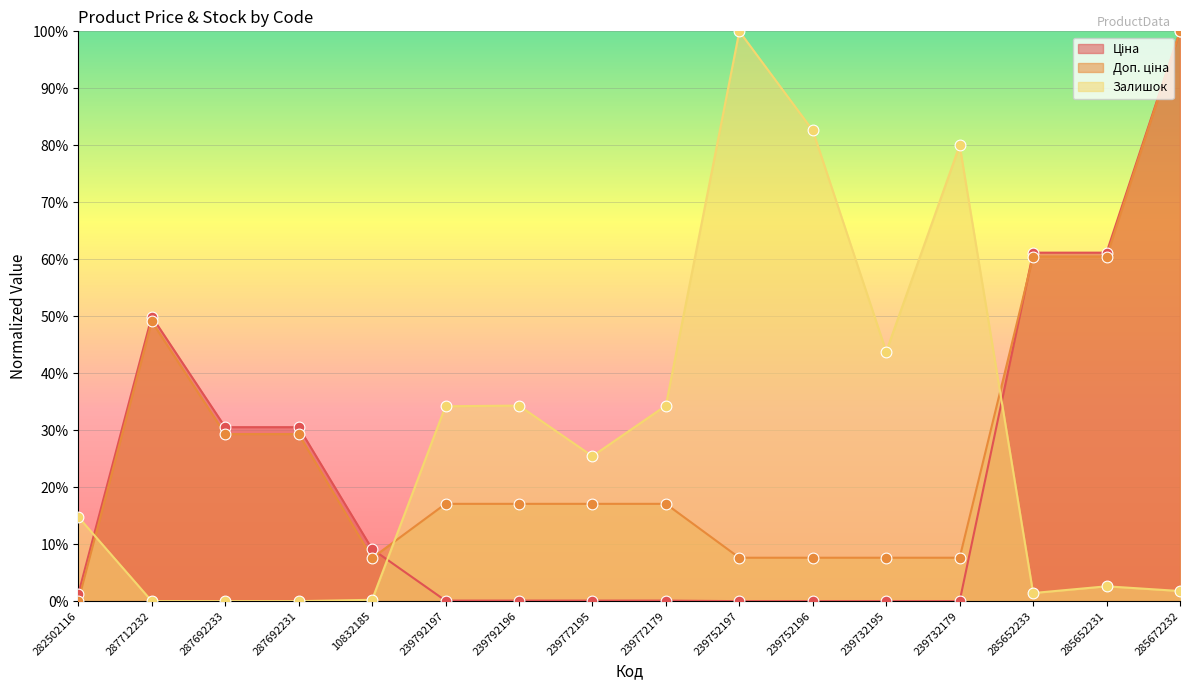

Which series has the largest total across all categories?

Залишок